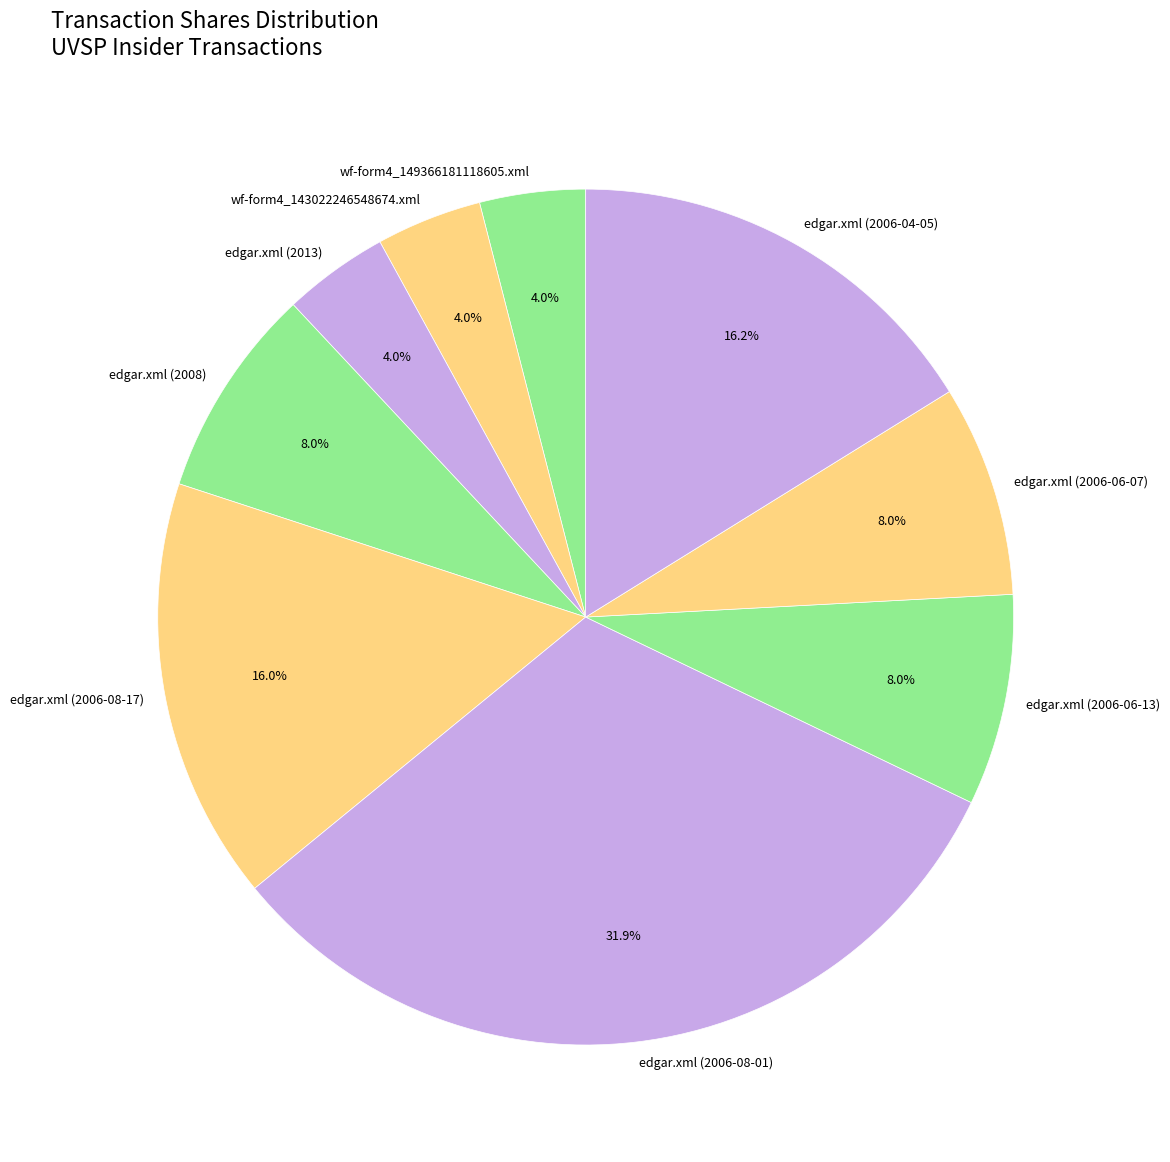

Does edgar.xml (2006-08-17) account for over 50% of the chart?

No